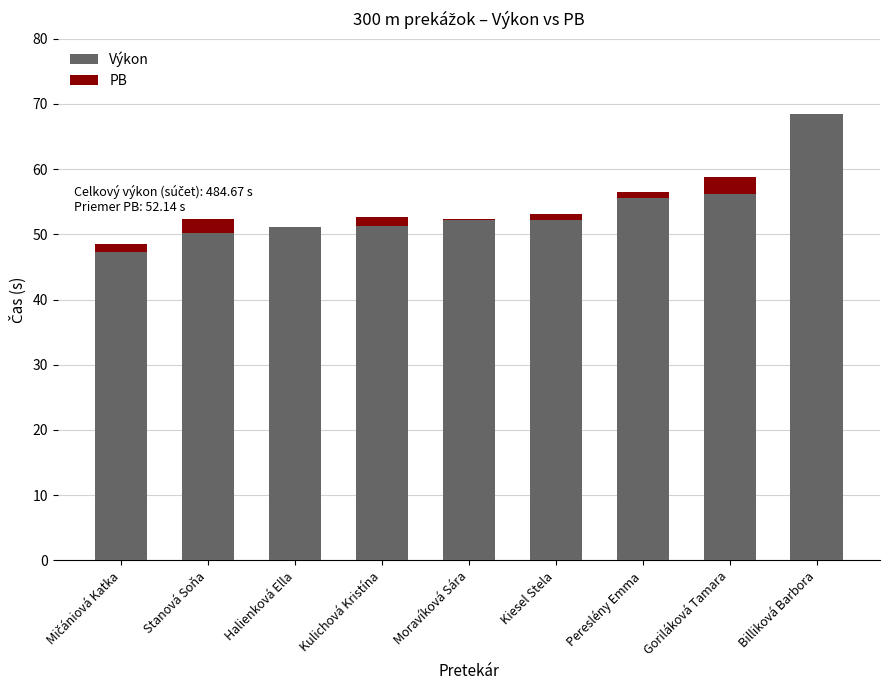

Which category has the highest value in the Výkon series?

Billiková Barbora